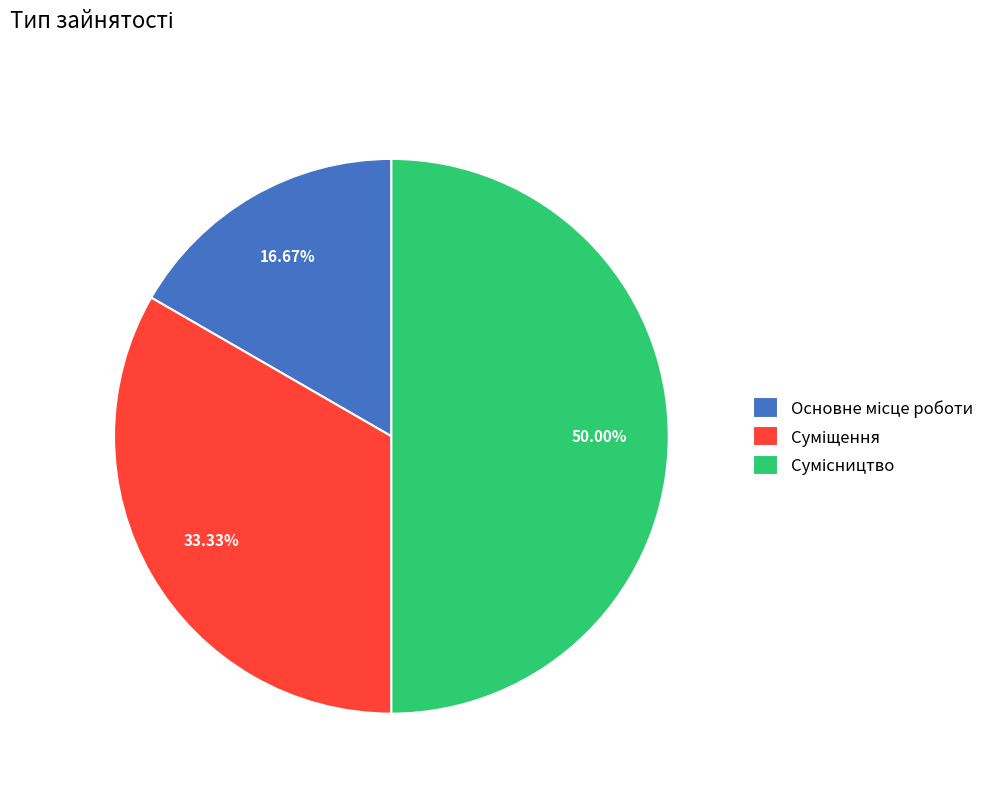

How many segments does this pie chart have?

3